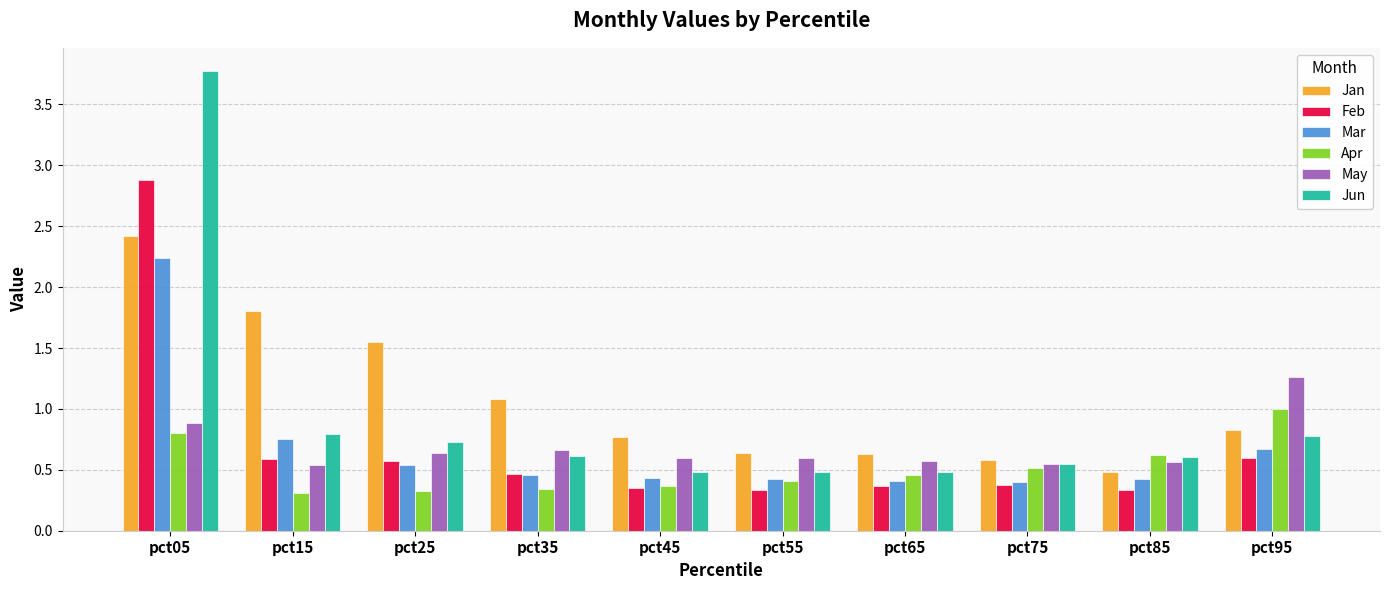

Which series changed the most between pct25 and pct65?

Jan